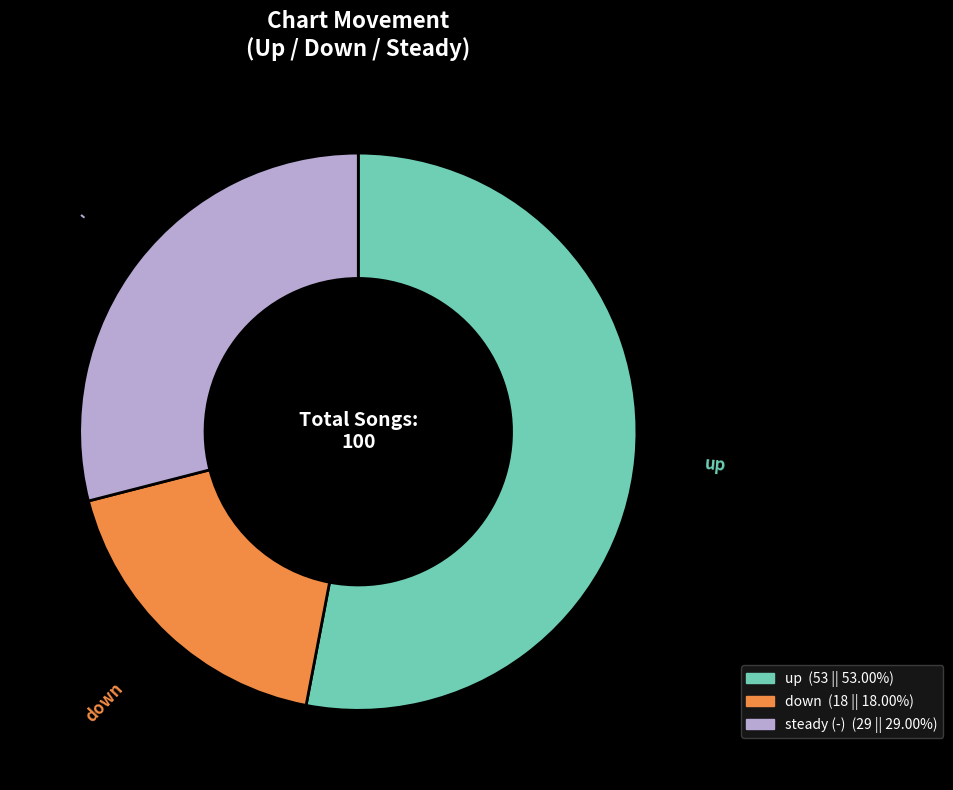

Is there a majority slice in this chart?

Yes